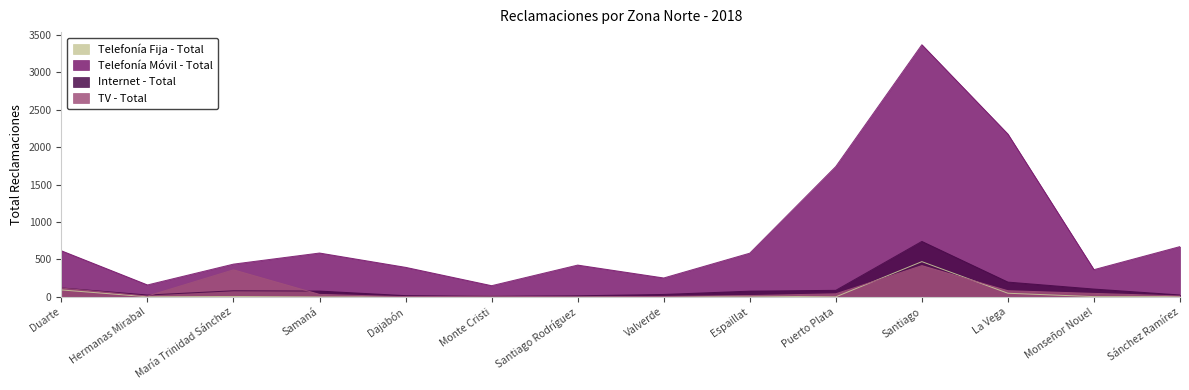

How many lines are shown in the chart?

4